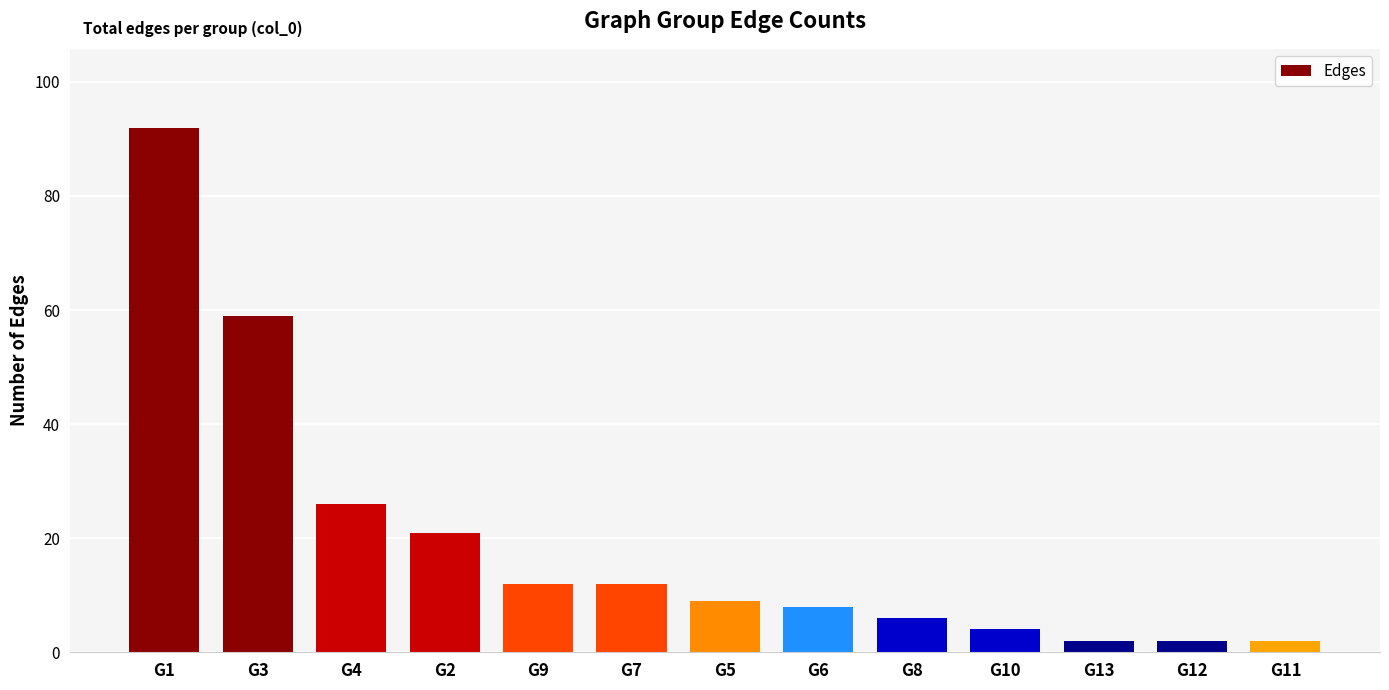

What is the smallest value displayed?

2